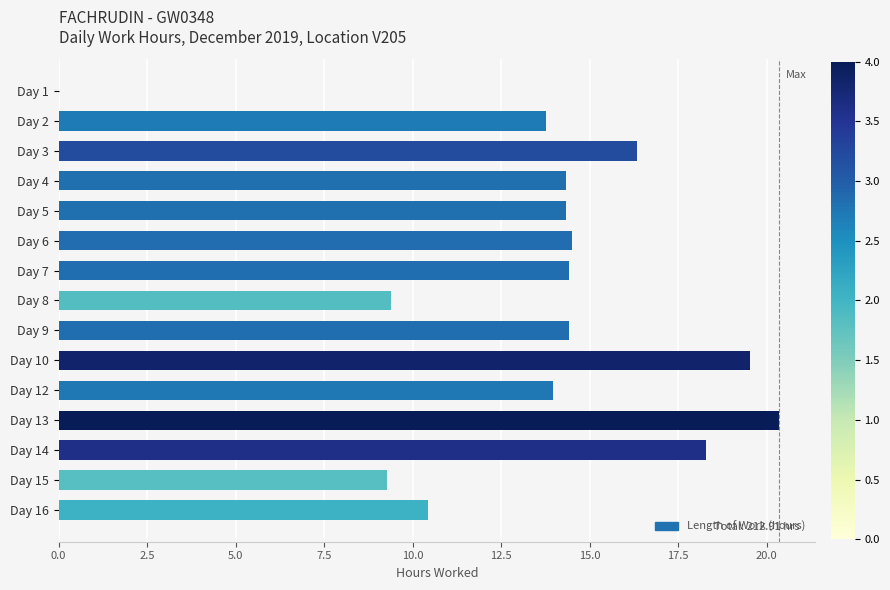

Which has a higher value, Day 1 or Day 6?

Day 6